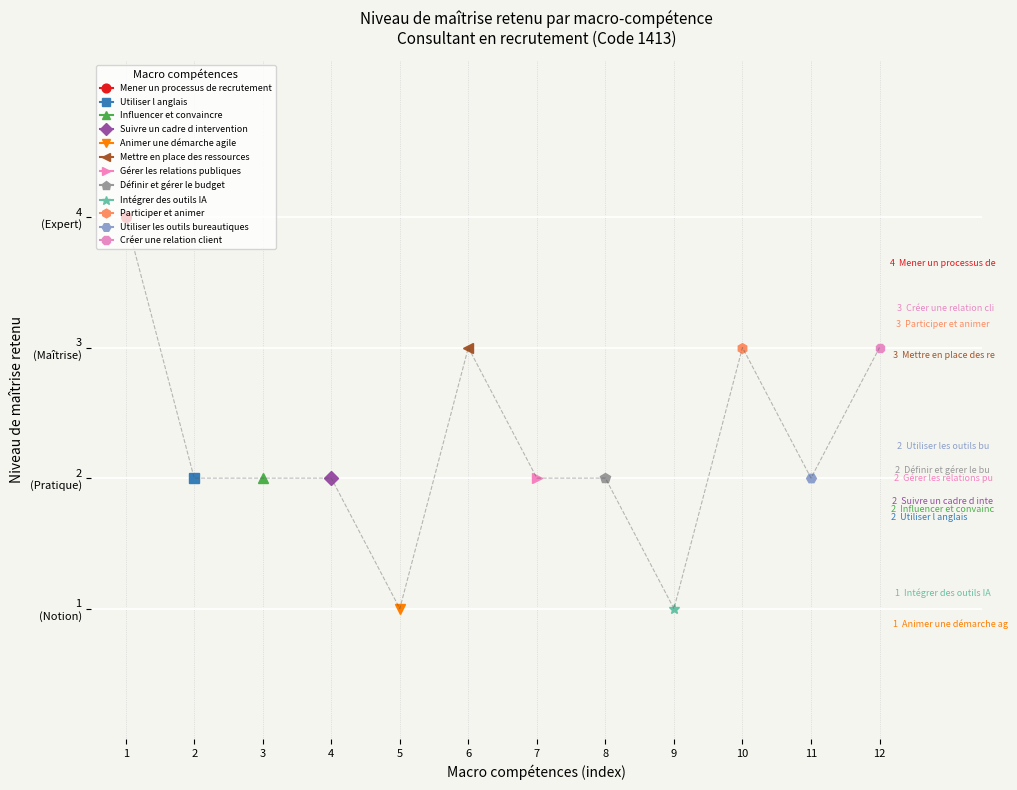

List the labels in order of value, largest first.

1, 6, 10, 12, 2, 3, 4, 7, 8, 11, 5, 9